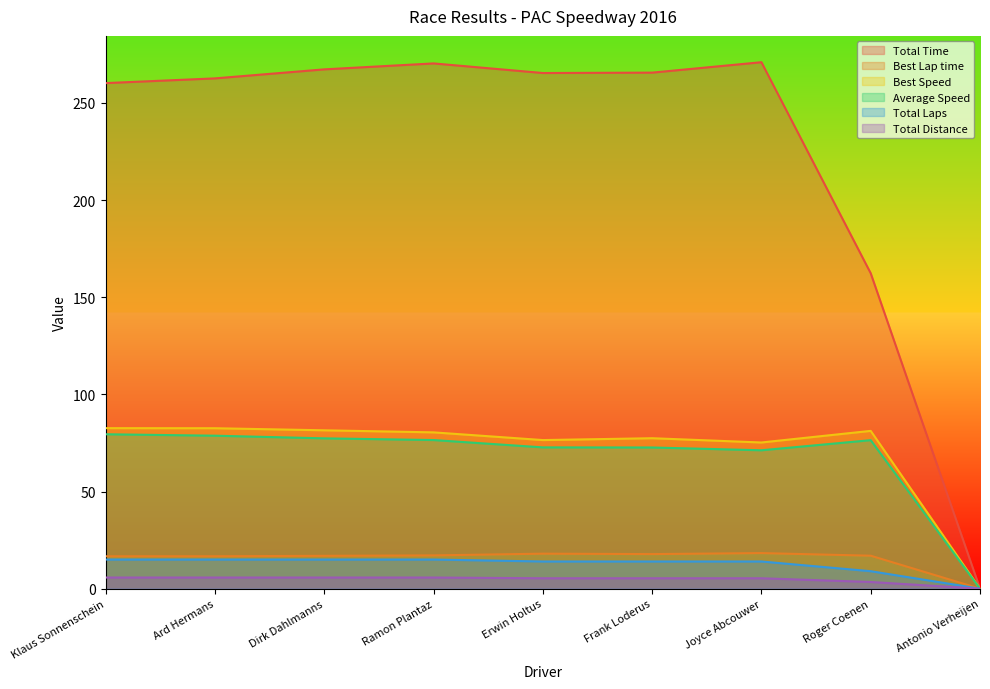

Between Erwin Holtus and Joyce Abcouwer, which series saw the biggest shift?

Total Time